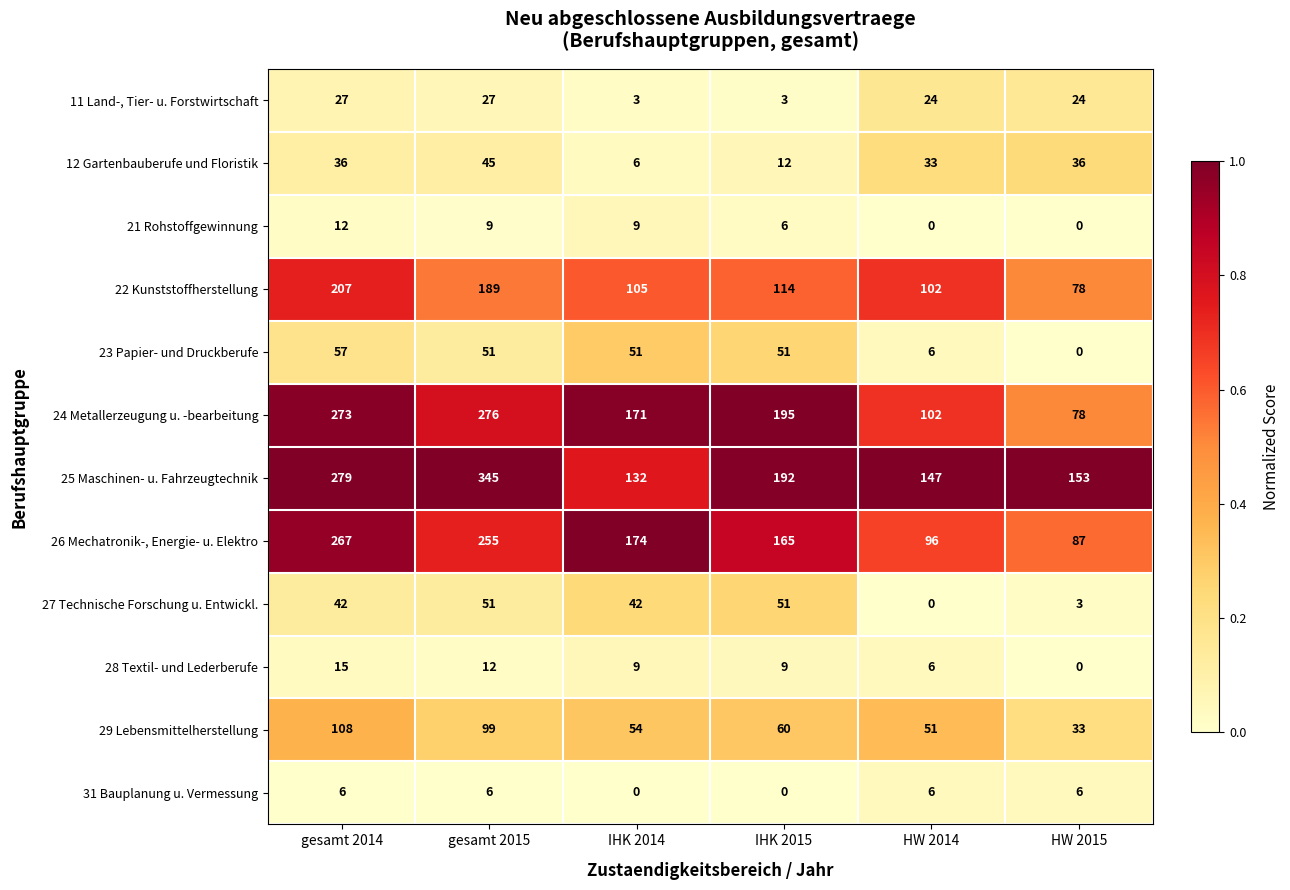

Which series changed the most between gesamt 2014 and gesamt 2015?

25 Maschinen- u. Fahrzeugtechnik